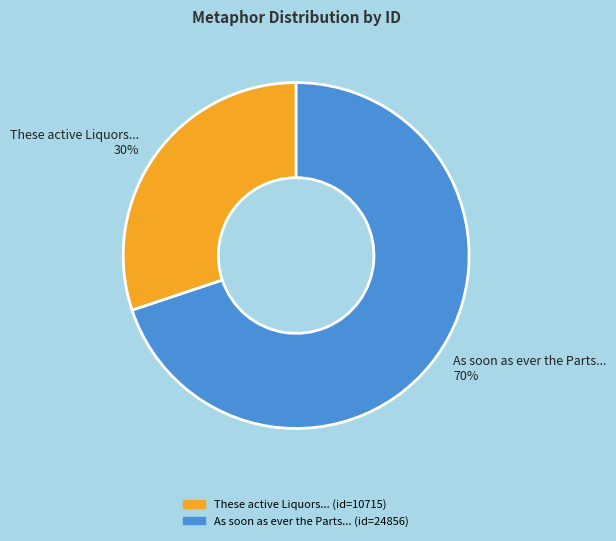

Is there a majority slice in this chart?

Yes